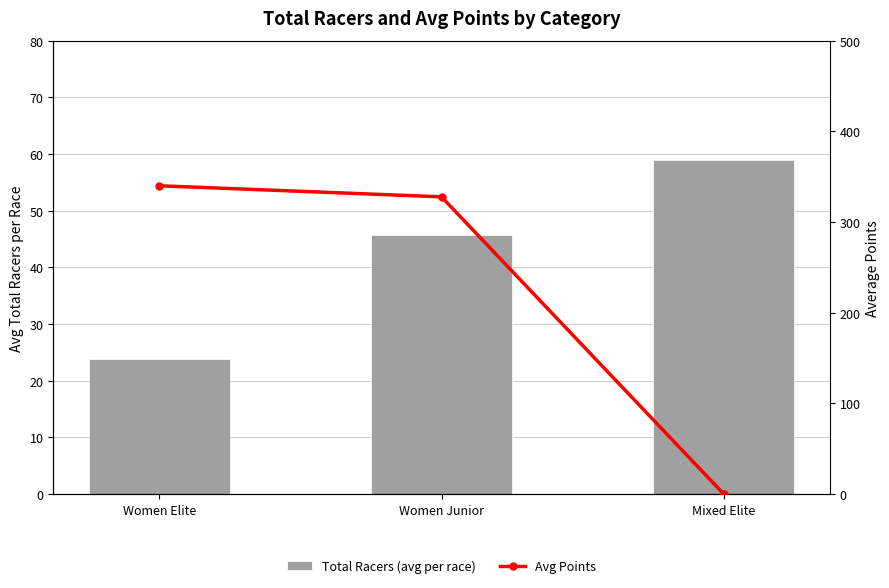

Reading right to left, list all the values displayed in this chart.

Total Racers (avg per race): 59.0	45.7	23.8
Avg Points: 0.0	327.8	340.0